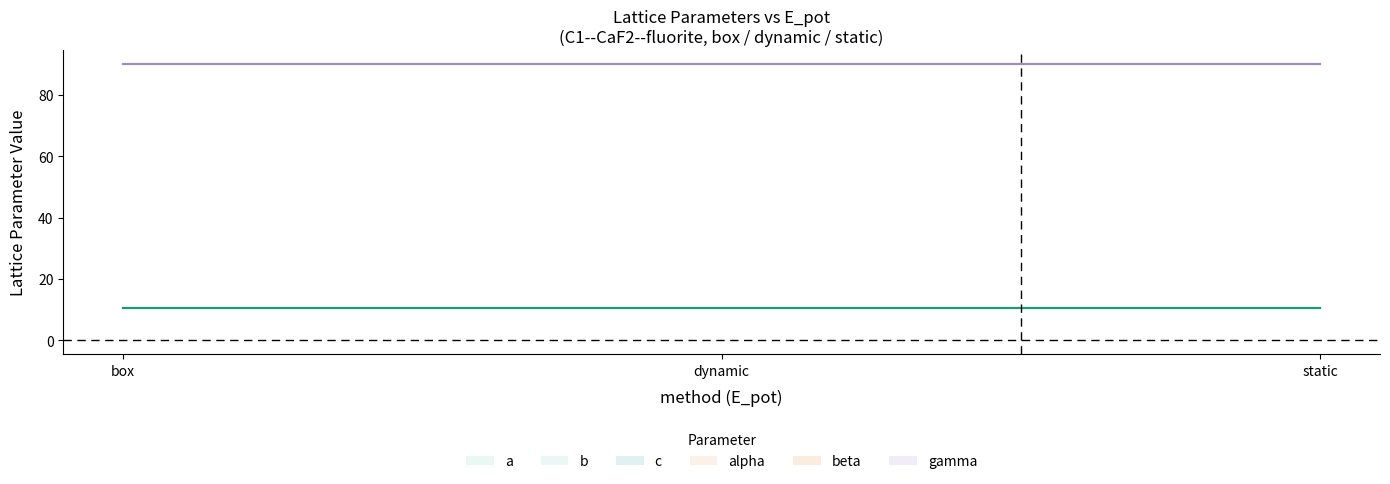

The value of c at 1 is 10.5. True or false?

True